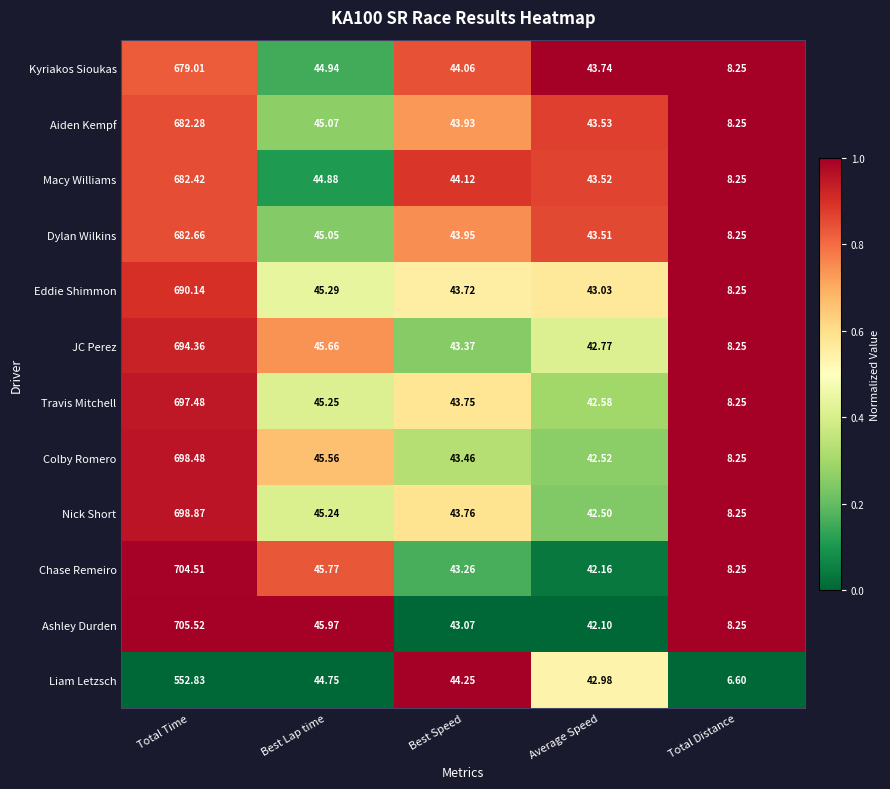

Which series has the largest range (max minus min)?

Ashley Durden